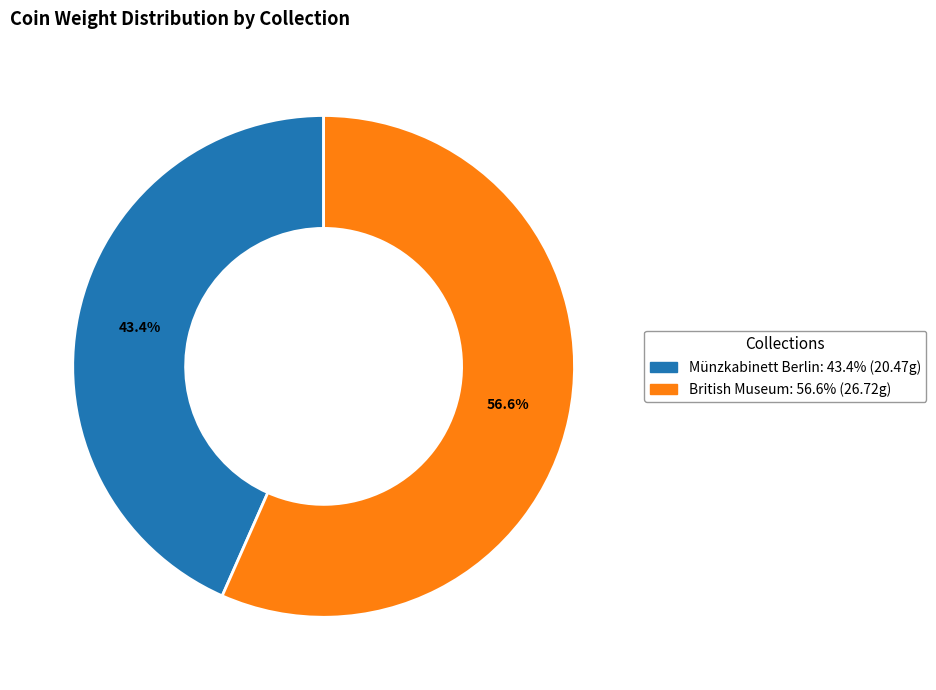

To the nearest percent, what percentage of the pie is British Museum?

57%